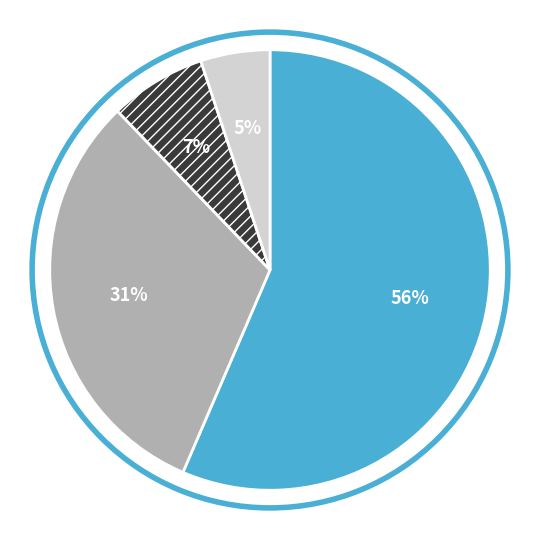

To the nearest percent, what is the average slice percentage?

25%